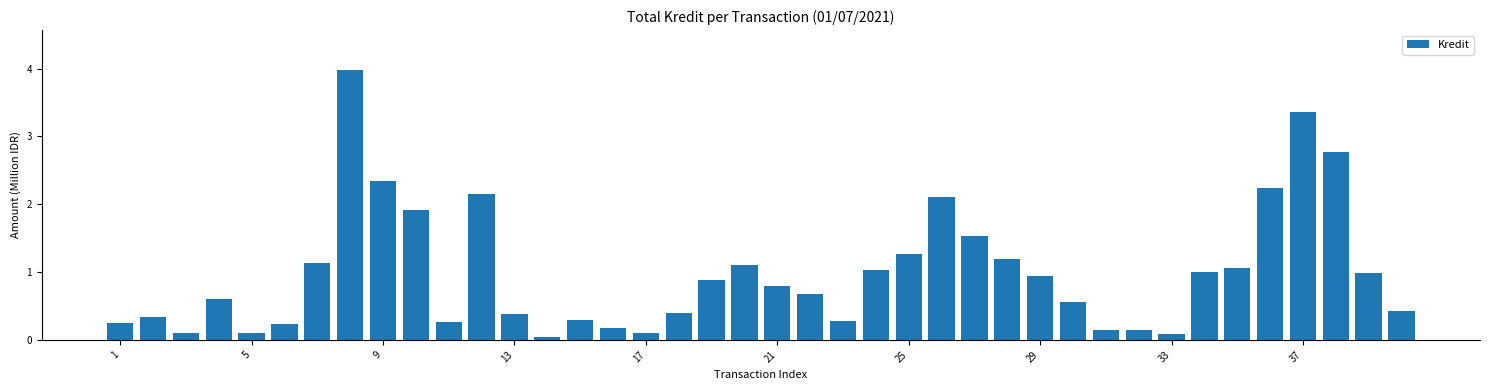

What is the value of the 2nd bar from the left?

0.3